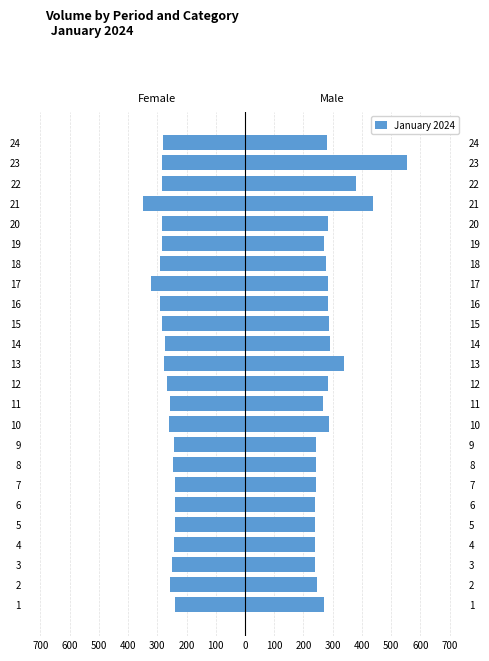

Reading left to right, transcribe all the data shown in this chart.

Female: -241.0	-256.5	-250.6	-243.1	-241.0	-239.0	-239.6	-245.1	-242.8	-259.7	-257.4	-268.4	-278.4	-274.3	-283.6	-290.9	-321.0	-290.0	-283.0	-284.8	-350.1	-282.7	-282.7	-278.9
Male: 269.9	245.7	240.4	239.0	238.7	238.1	242.5	242.5	244.5	285.9	266.4	283.9	338.5	290.6	288.6	283.0	283.9	277.2	271.1	284.8	437.7	379.3	554.4	281.0